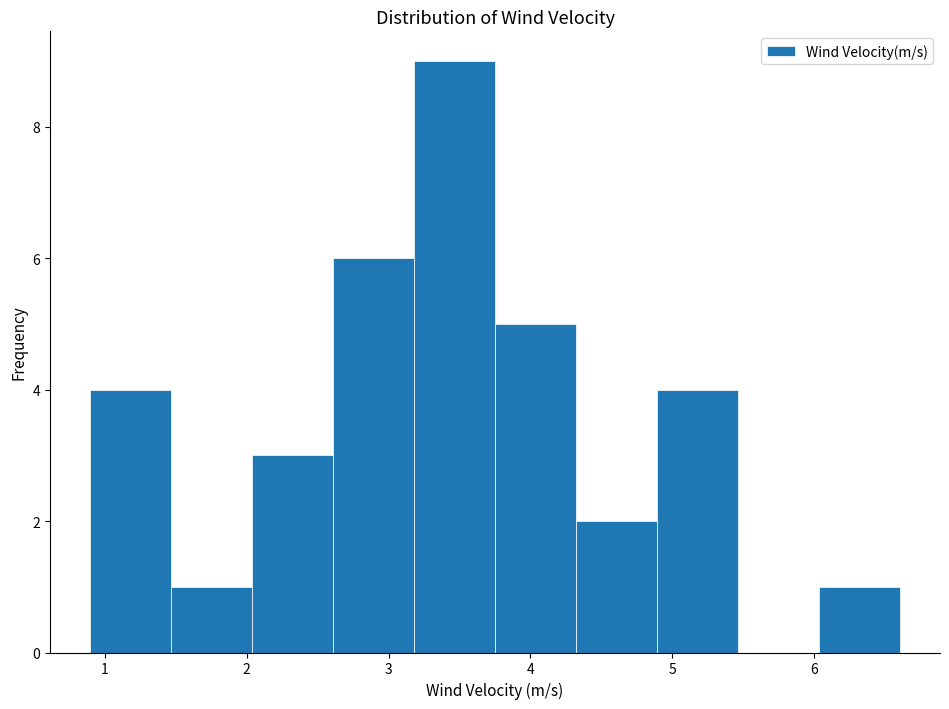

Over which range of the x-axis is the bar tallest?

3.18 to 3.75